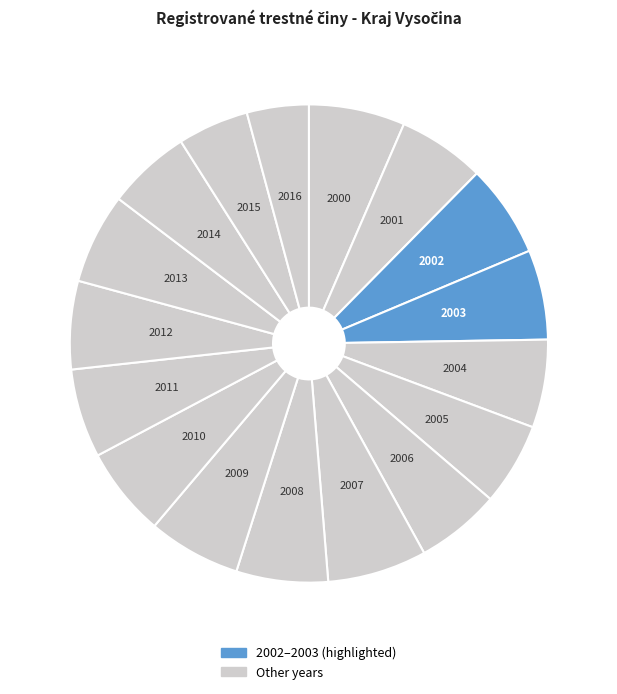

What is the smallest slice in the pie chart?

2016